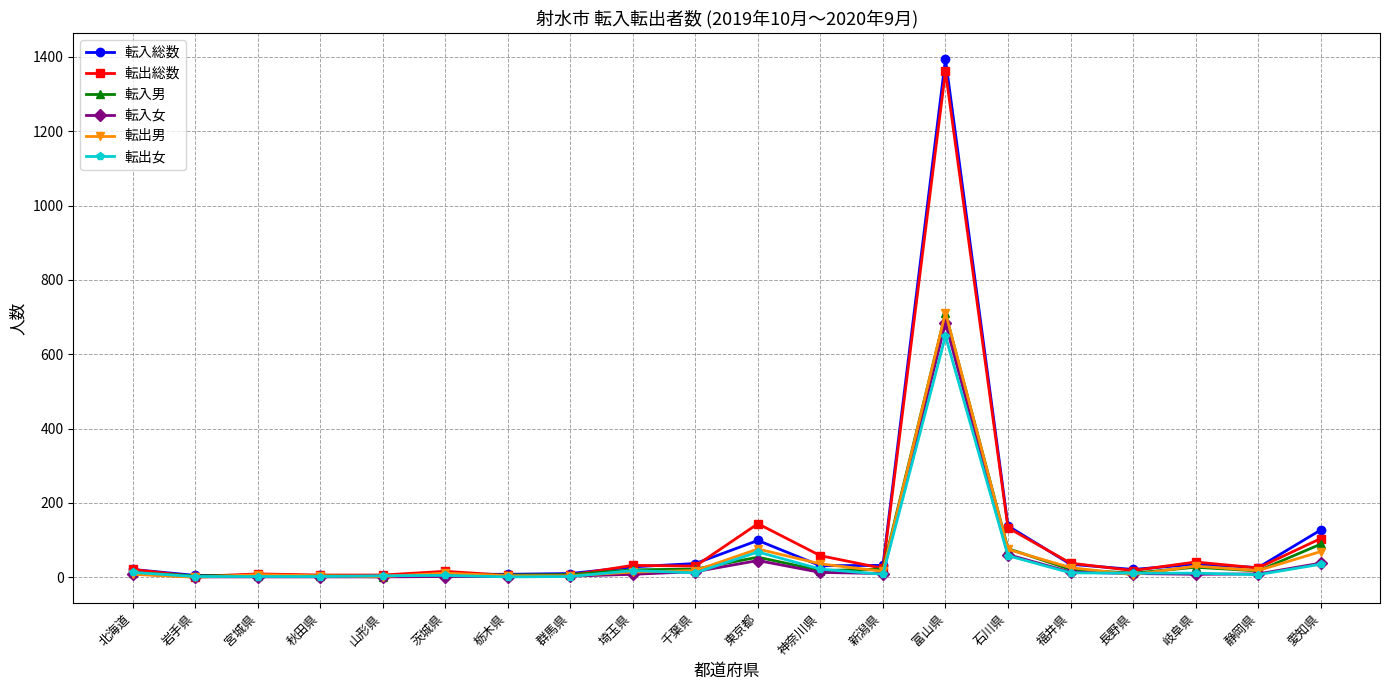

What is the label of the 19th point from the left?

静岡県